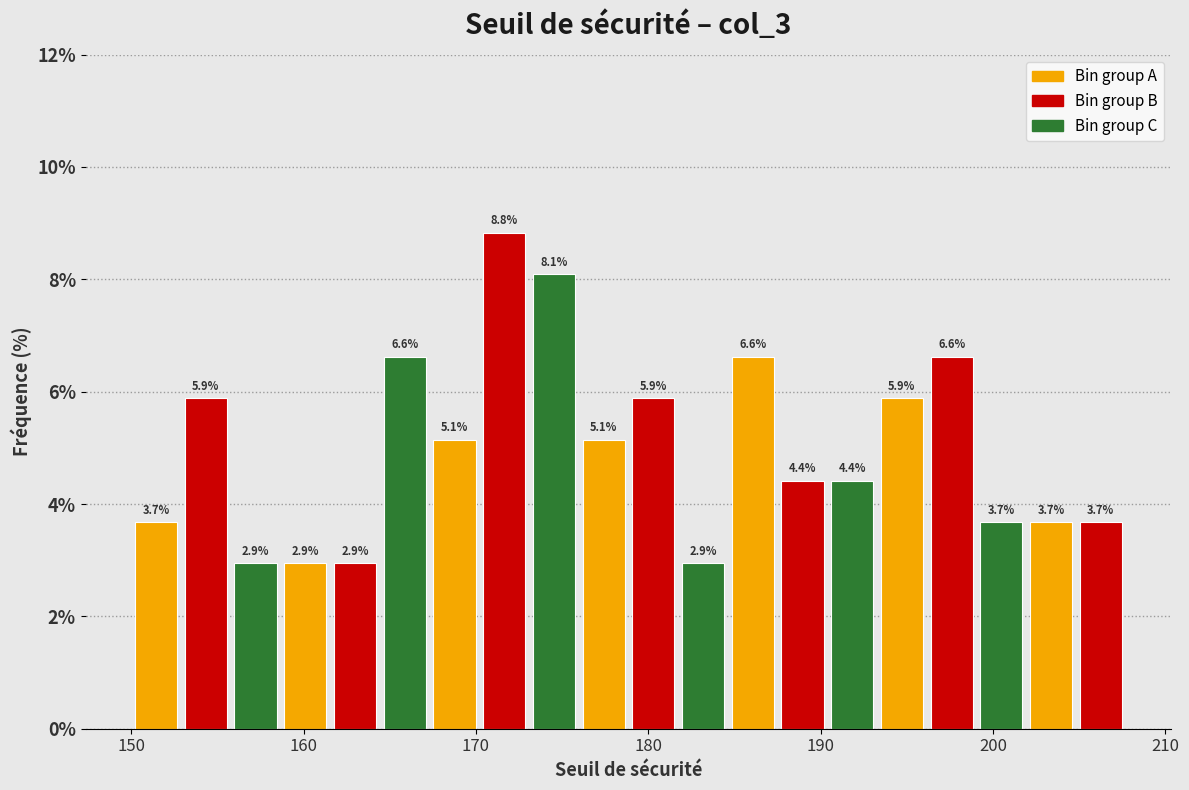

Around what value on the x-axis is the tallest bar? Give the approximate position of its centre, as read against the axis.

172